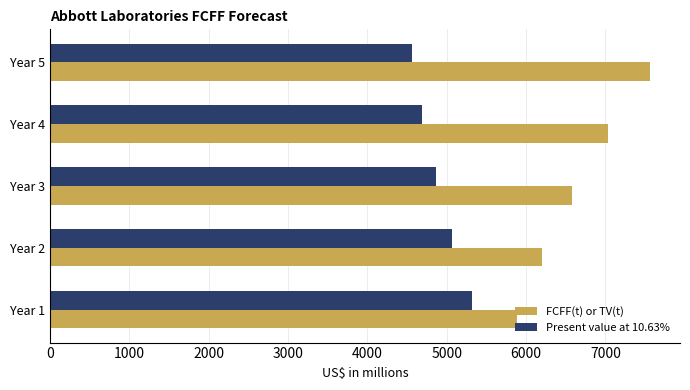

Is the value of Present value at 10.63% at Year 4 greater than the value of FCFF(t) or TV(t) at Year 5?

No